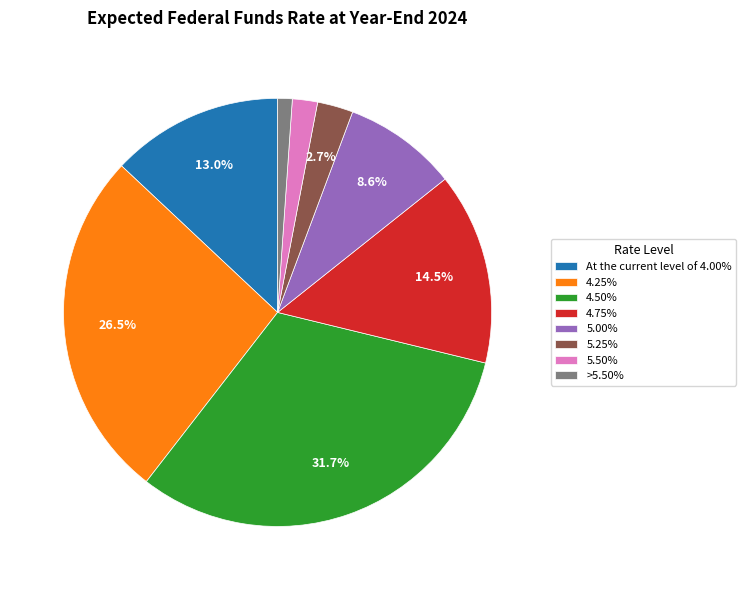

What percentage is the 4.50% slice, to the nearest percent?

32%